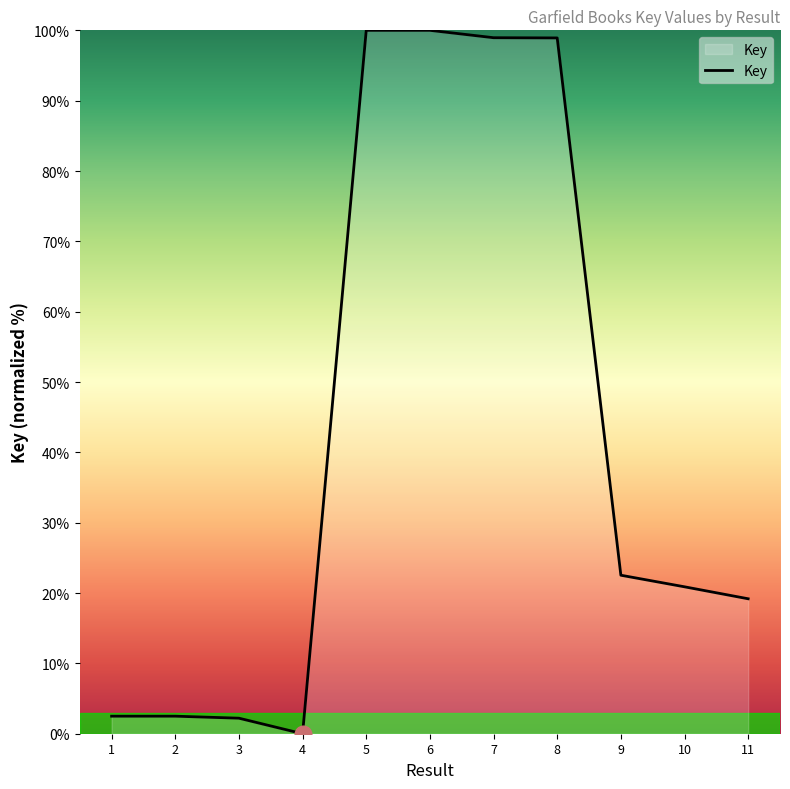

At which label is the value closest to 50?

9